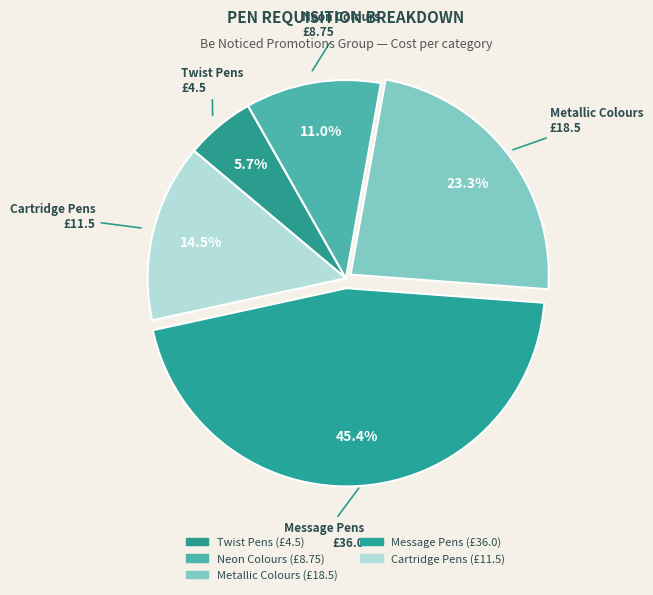

How many slices are in this pie chart?

5